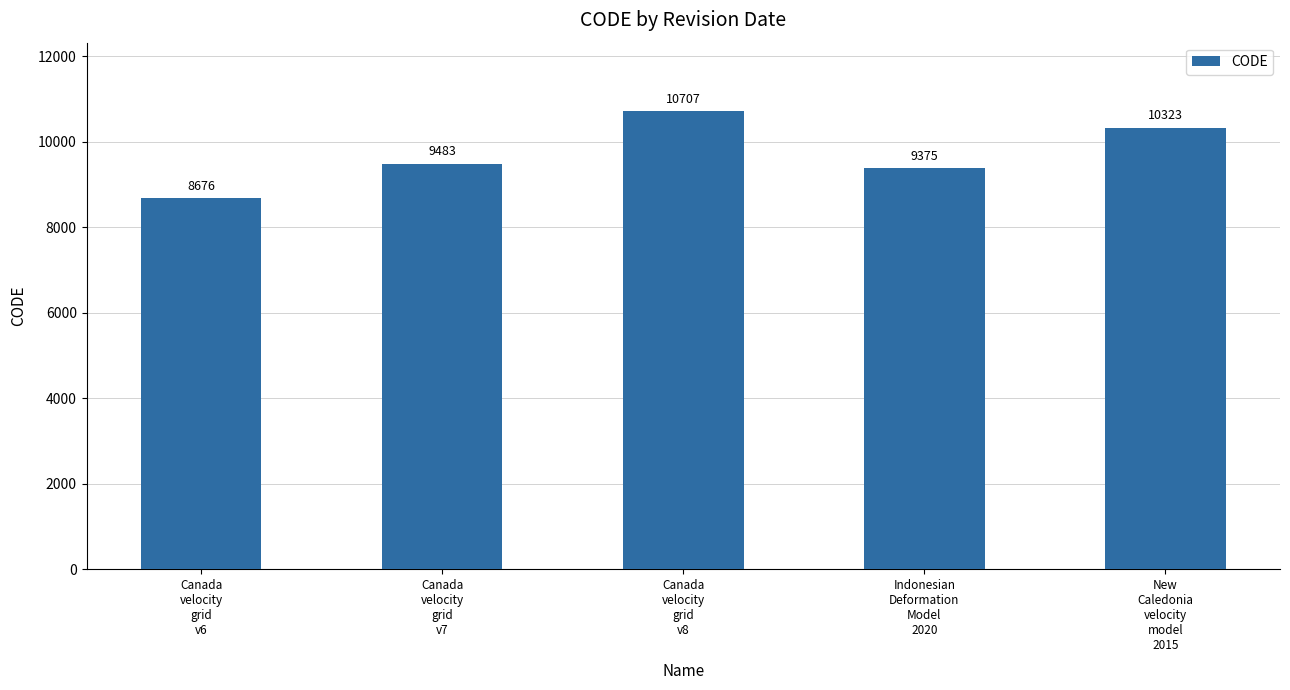

What is the ratio of the value at Canada
velocity
grid
v8 to the value at Indonesian
Deformation
Model
2020?

1.1